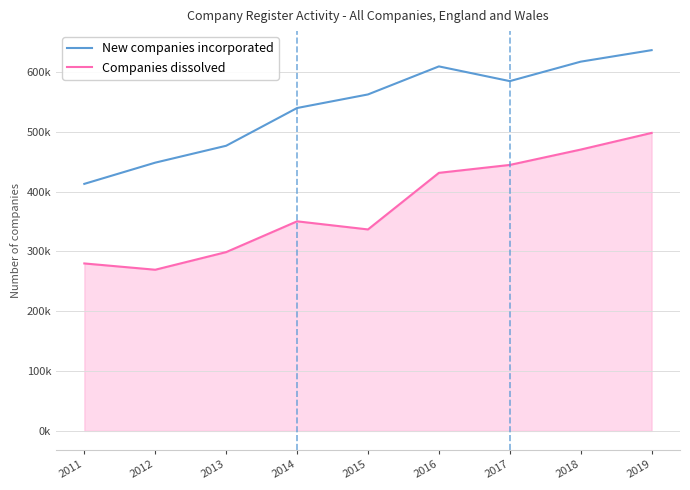

The value of New companies incorporated at 2013 is 476565. True or false?

True